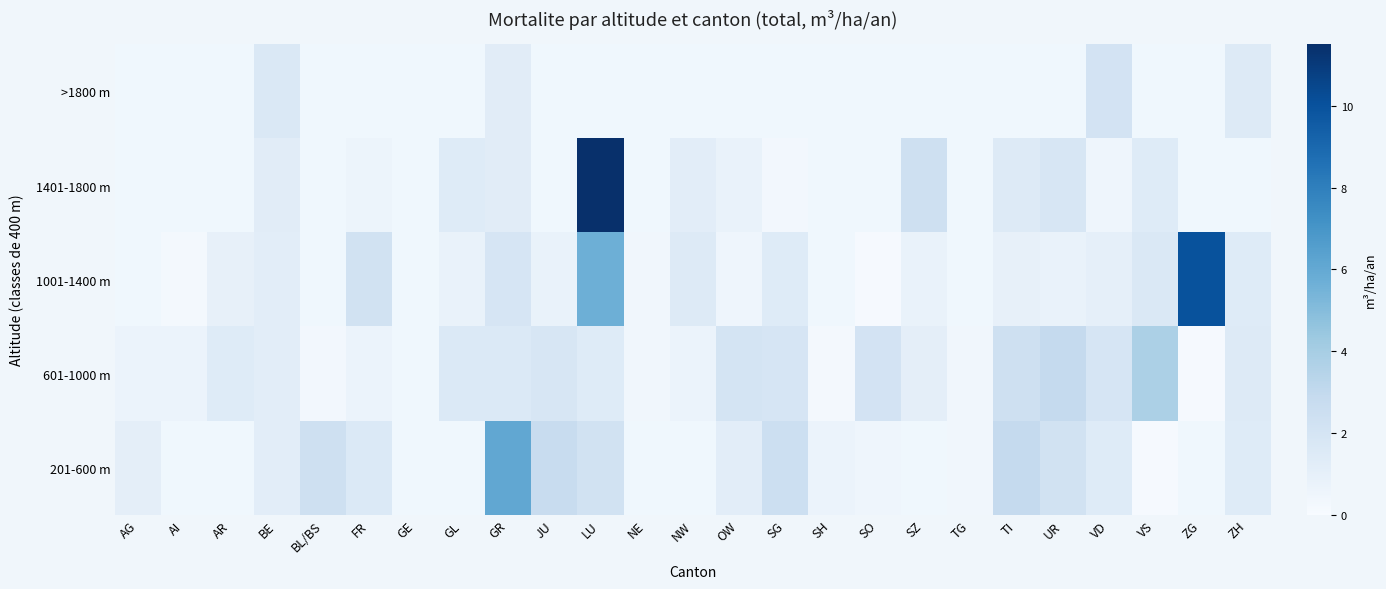

The 1001-1400 m series shows 0.8 at JU. True or false?

True